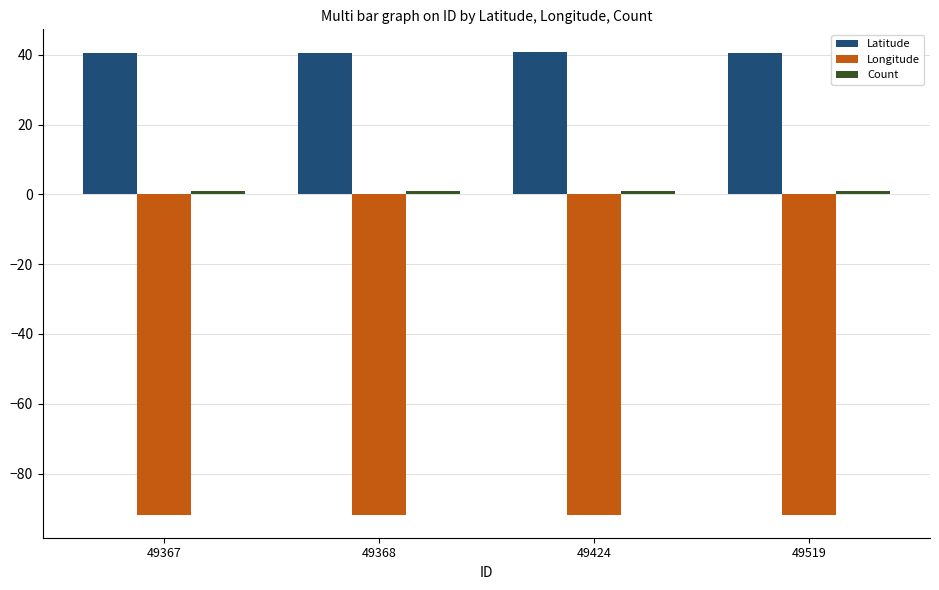

Which series has the largest total across all categories?

Latitude